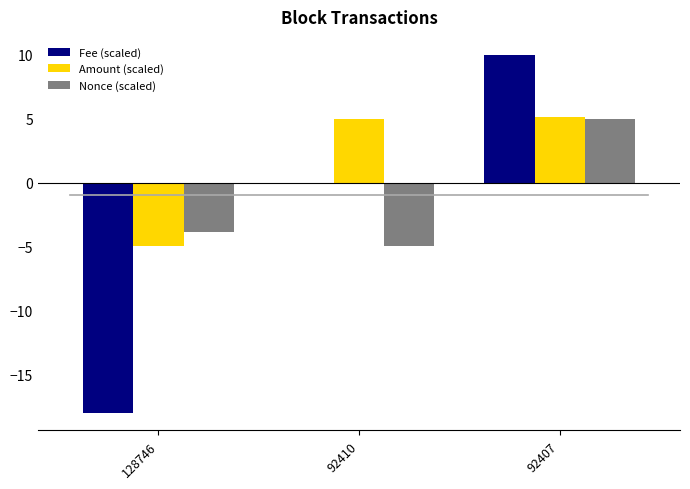

The Fee (scaled) series shows 10.0 at 92407. True or false?

True